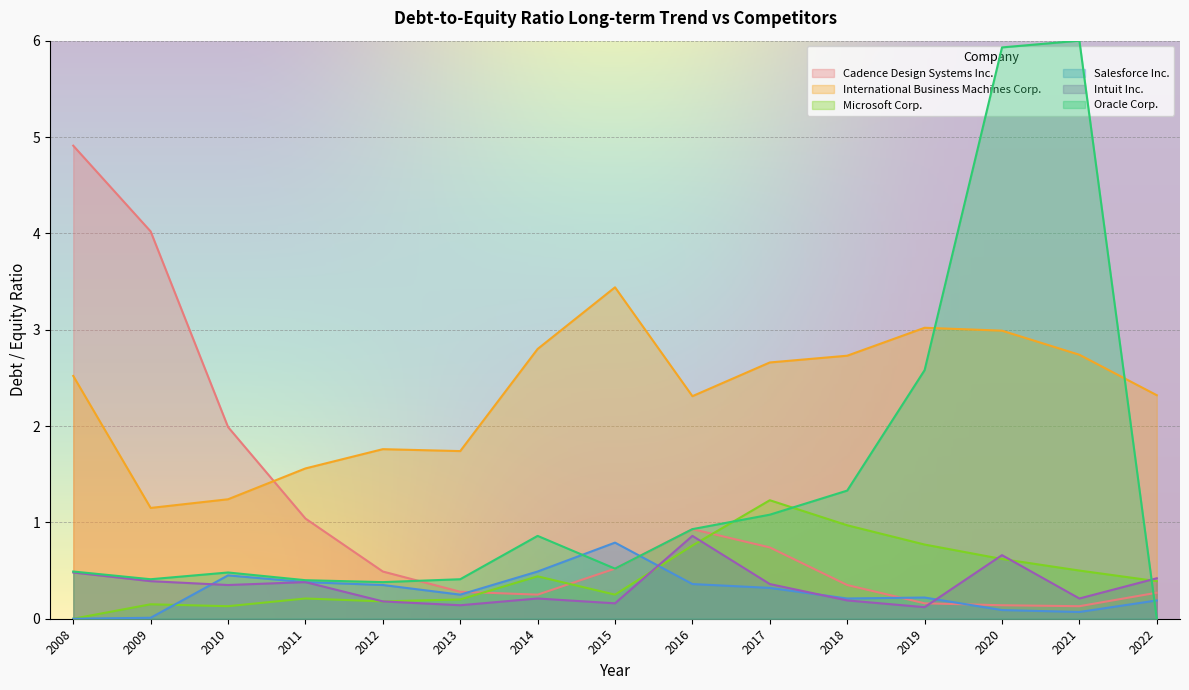

In Microsoft Corp., how many points are higher than both neighbors (excluding endpoints)?

4